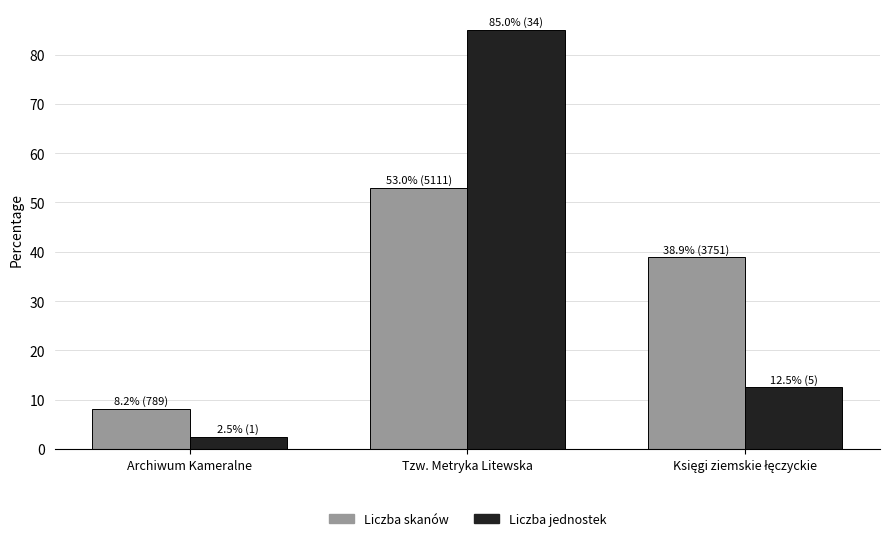

Rank the series by their maximum value, from highest to lowest.

Liczba jednostek, Liczba skanów